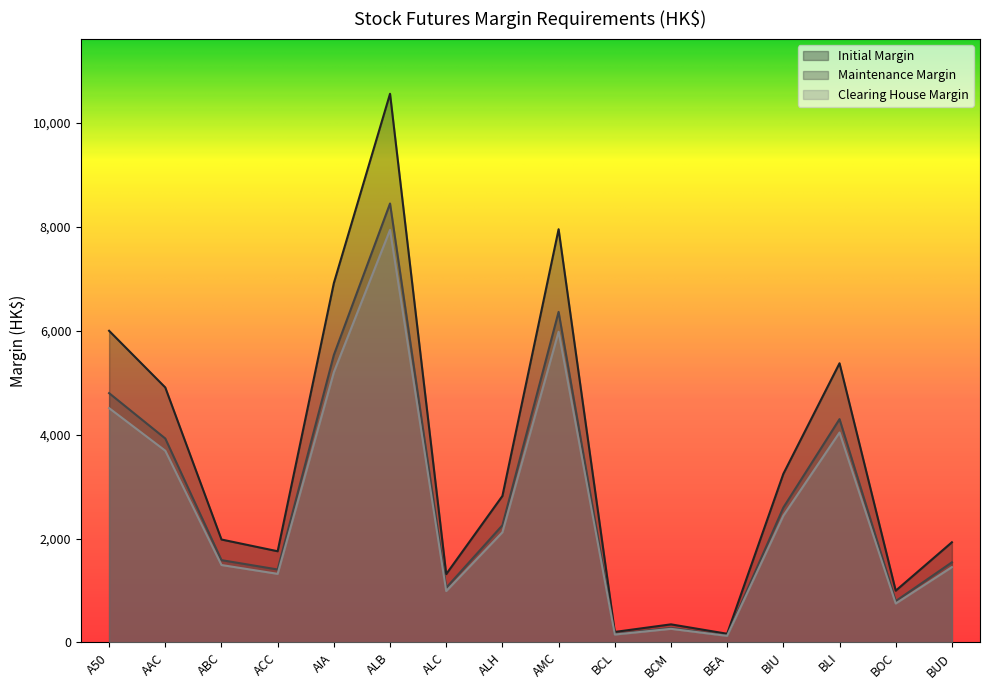

Where is the first local maximum for Clearing House Margin?

ALB